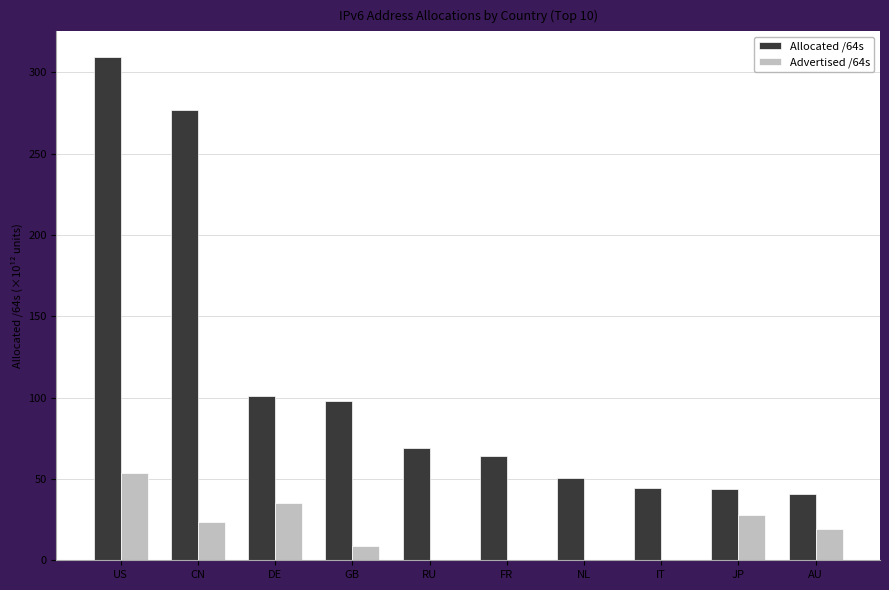

What is the total value across all series at IT?

44.6